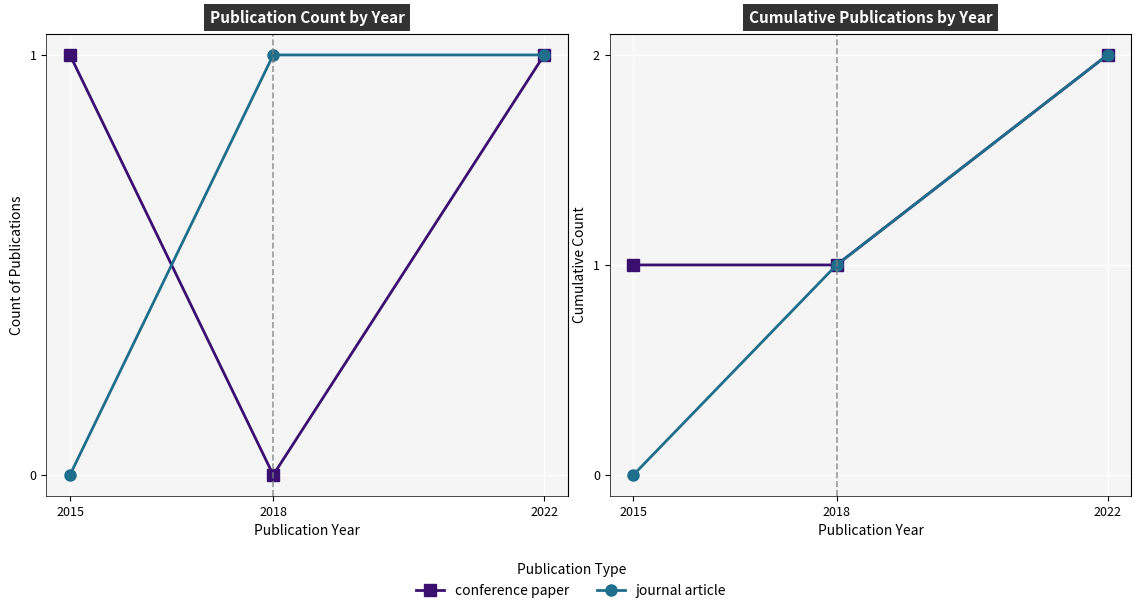

What is the difference between the journal article values at 2015 and 2022?

2